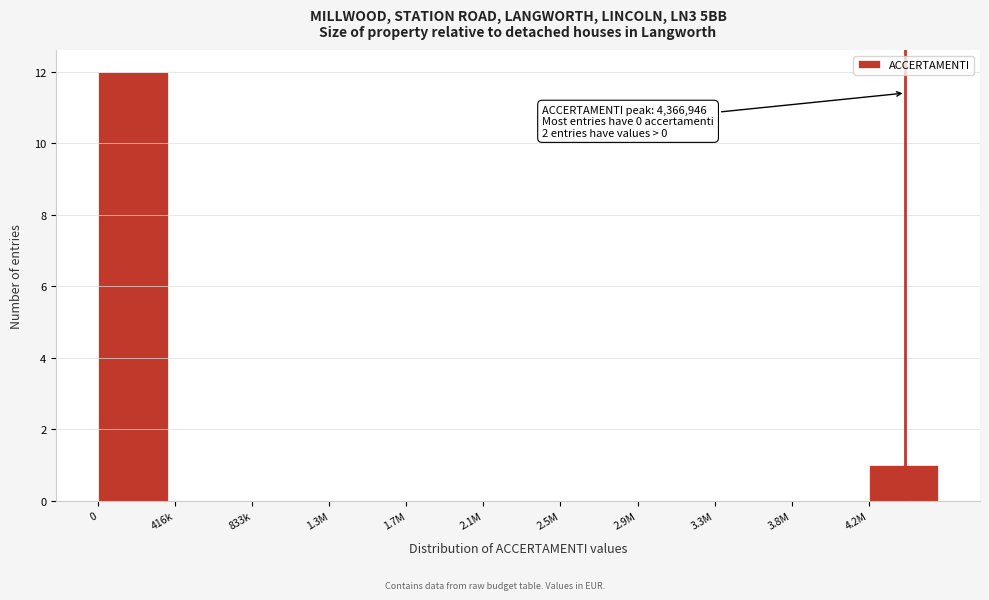

Reading left to right, extract all data points from this chart.

0=12	416k=0	833k=0	1.3M=0	1.7M=0	2.1M=0	2.5M=0	2.9M=0	3.3M=0	3.8M=0	4.2M=1